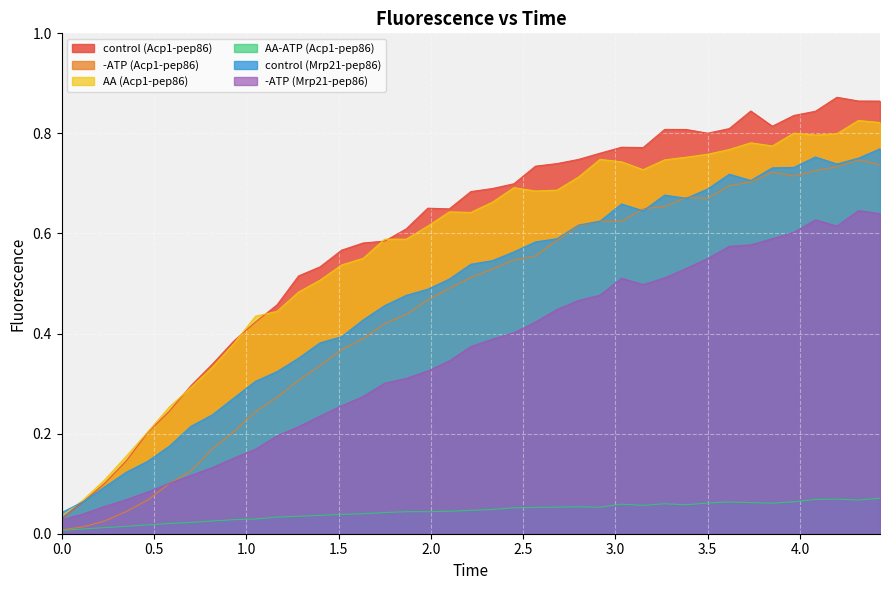

In AA-ATP (Acp1-pep86), how many points are higher than both neighbors (excluding endpoints)?

6